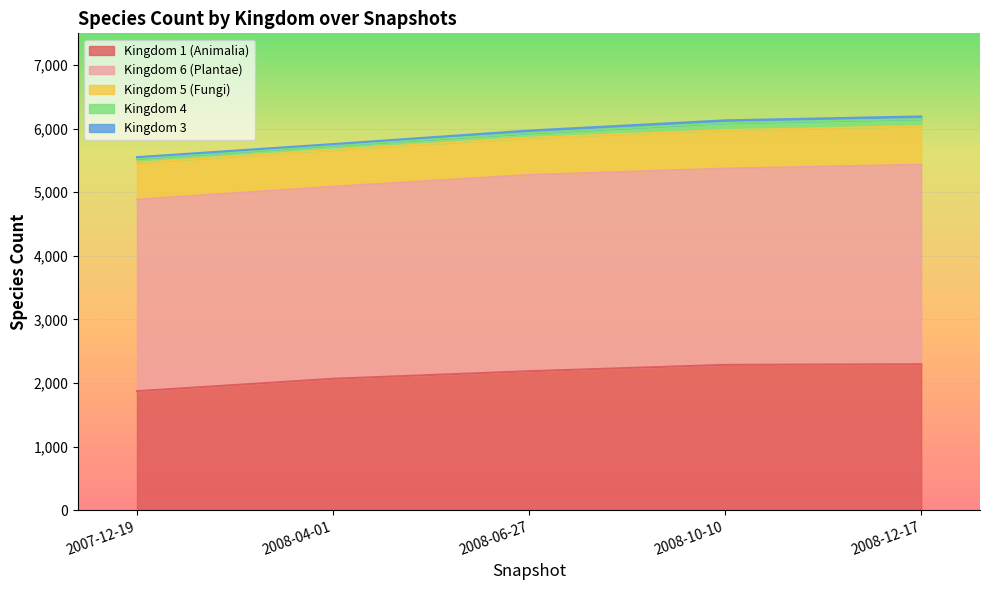

Reading left to right, extract all data points from this chart.

Kingdom 1 (Animalia): 1871	2066	2185	2285	2295
Kingdom 6 (Plantae): 3013	3021	3087	3087	3139
Kingdom 5 (Fungi): 579	581	586	605	605
Kingdom 4: 66	67	72	113	113
Kingdom 3: 23	23	41	41	41